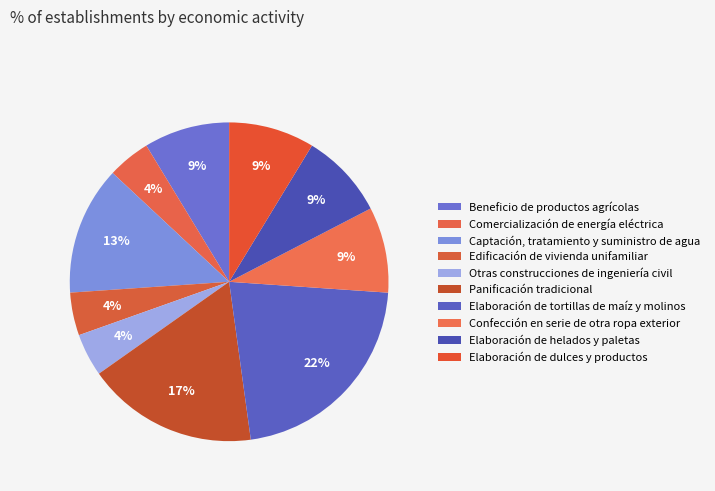

How many slices are in this pie chart?

10